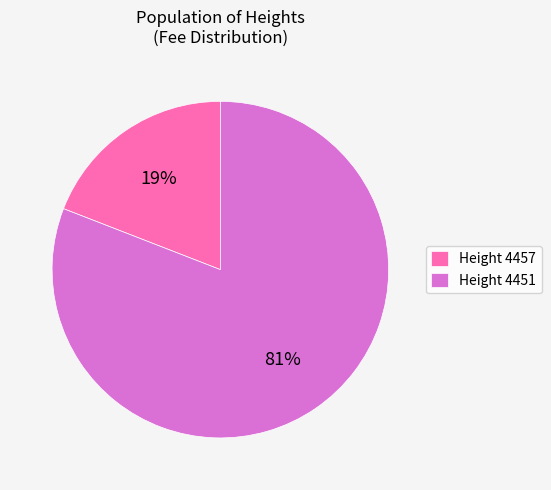

Rank the categories by value from highest to lowest.

Height 4451, Height 4457